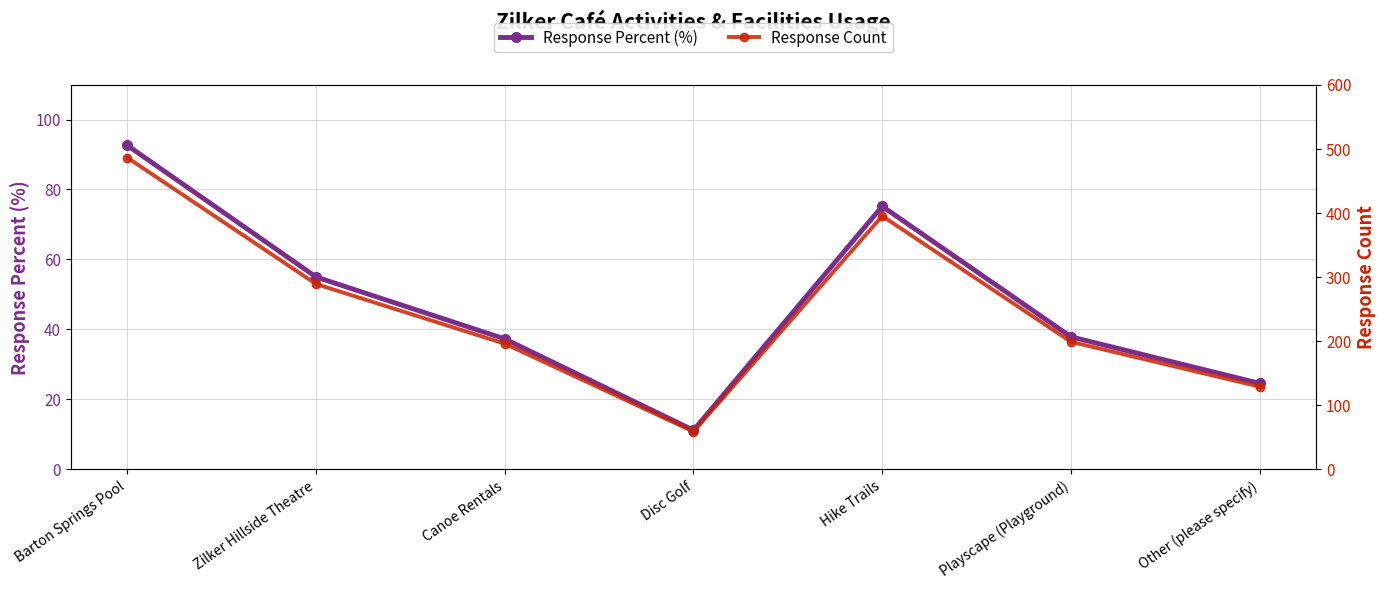

True or false: Response Percent (%) has a value of 5.8 at Disc Golf.

False